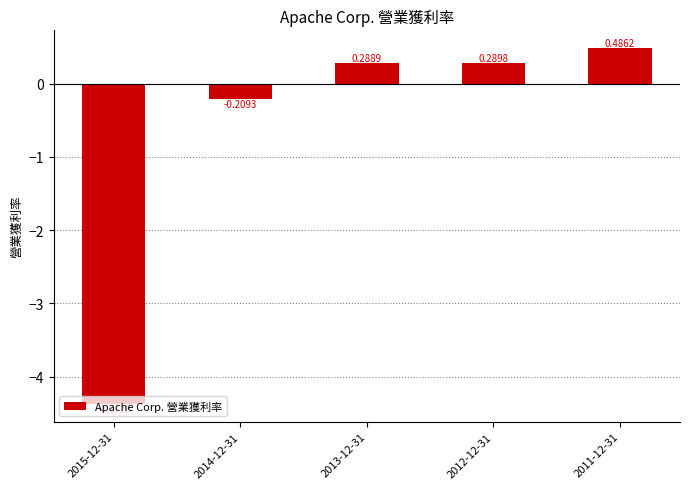

How many data points are less than 0?

2